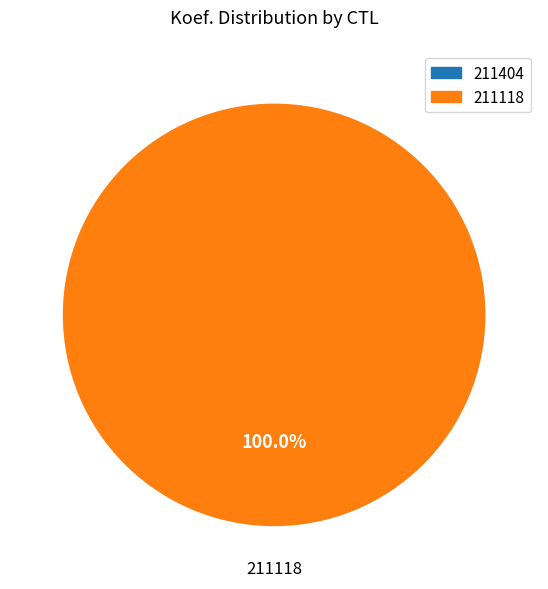

Does any single category account for the majority?

Yes